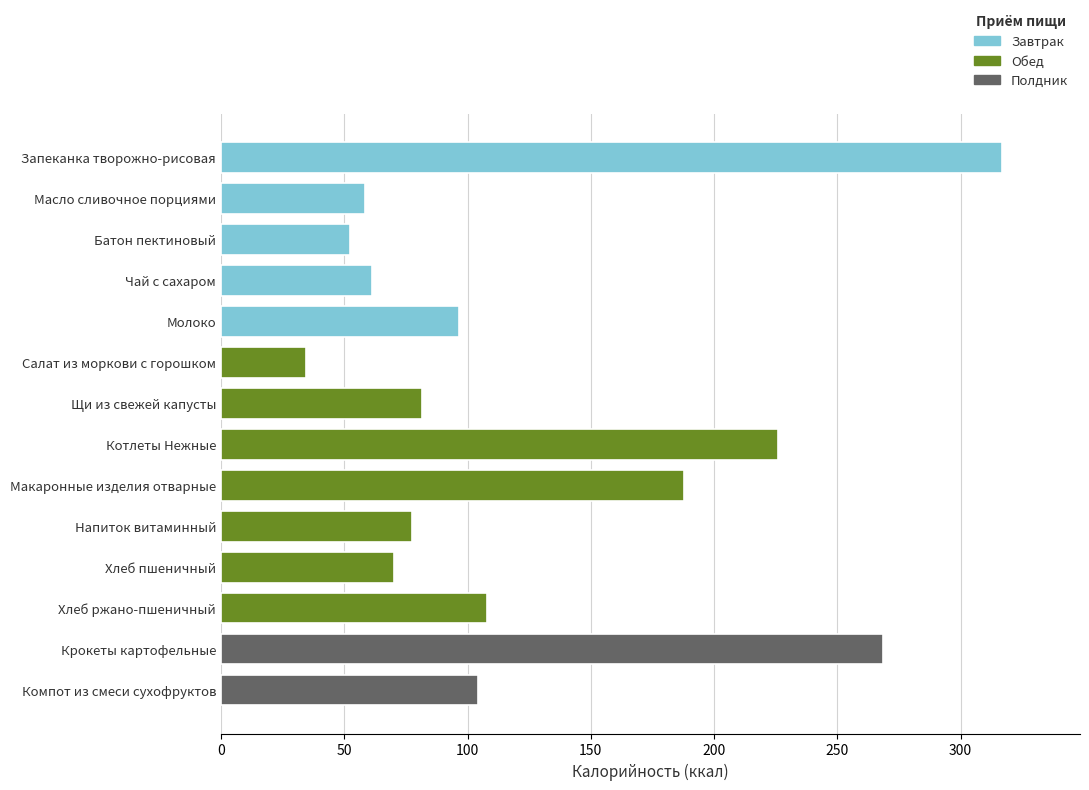

List the labels in order of value, largest first.

Запеканка творожно-рисовая, Крокеты картофельные, Котлеты Нежные, Макаронные изделия отварные, Хлеб ржано-пшеничный, Компот из смеси сухофруктов, Молоко, Щи из свежей капусты, Напиток витаминный, Хлеб пшеничный, Чай с сахаром, Масло сливочное порциями, Батон пектиновый, Салат из моркови с горошком